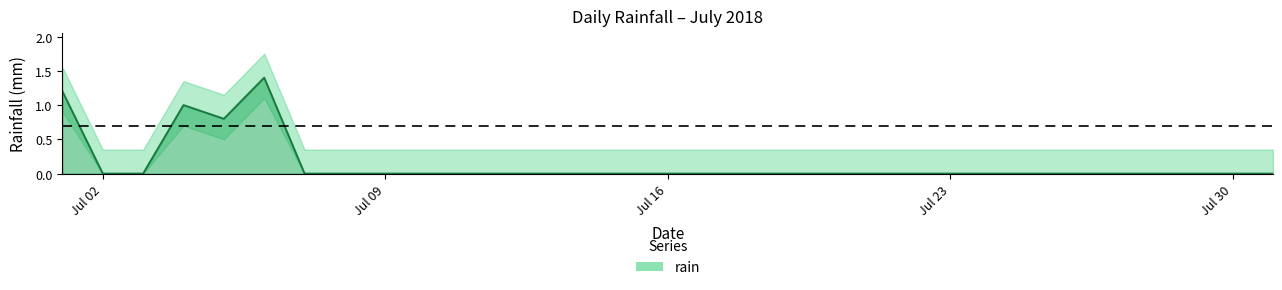

Where is the first local maximum?

2018-07-04